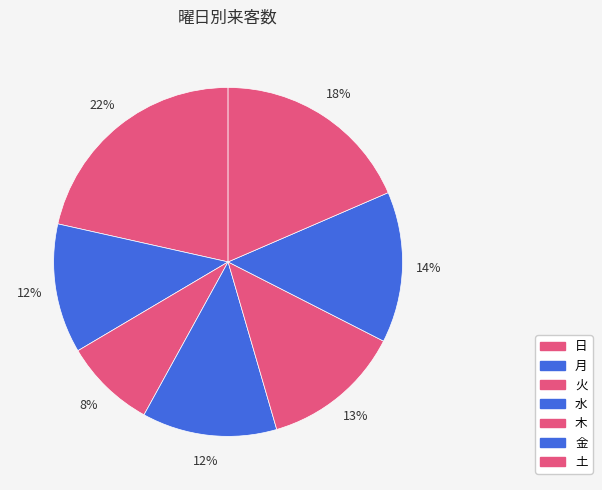

Is there any slice that represents more than half of the pie?

No